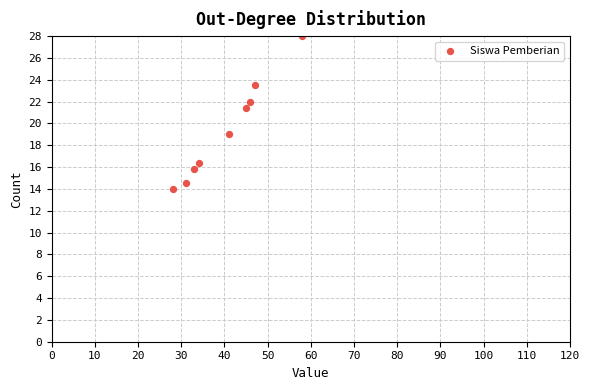

What is the average X value?

40.3